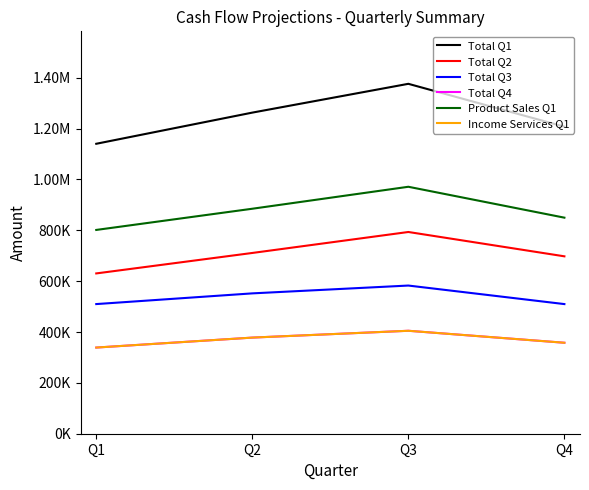

What is the difference between the maximum and minimum values in the Total Q1 series?

235789.5